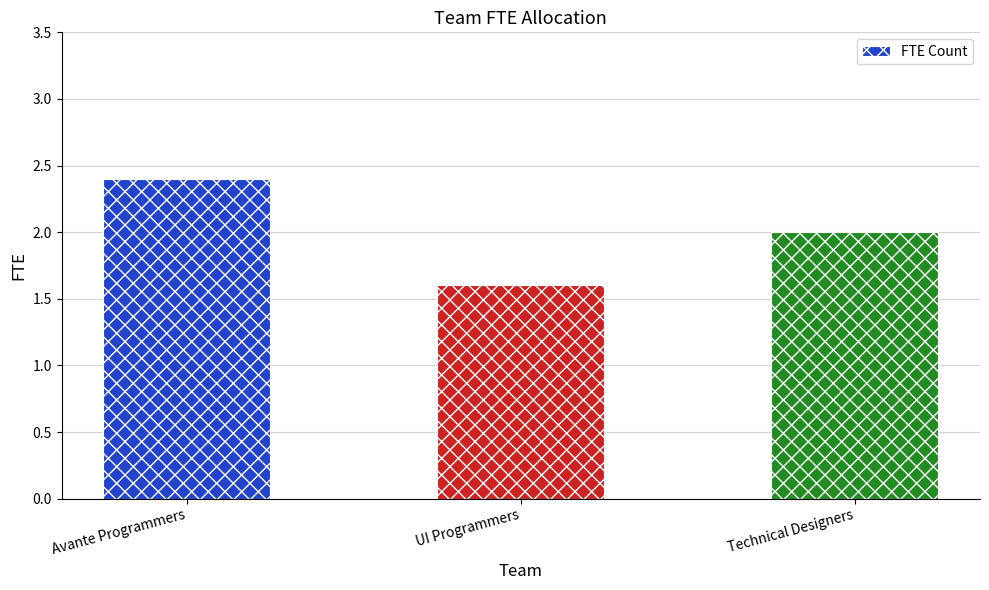

Rank the categories by value from highest to lowest.

Avante Programmers, Technical Designers, UI Programmers